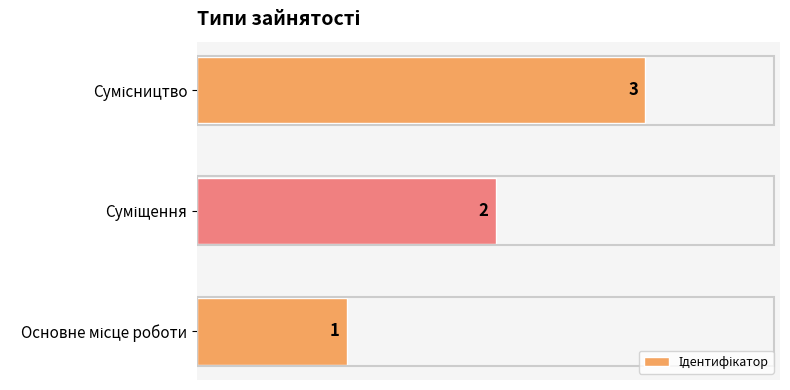

What is the sum of all values?

6